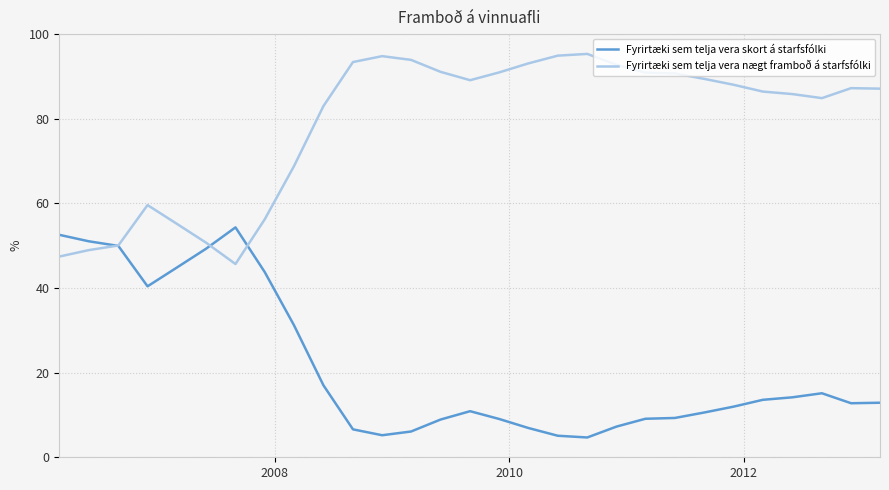

Does the chart have visible grid lines?

Yes